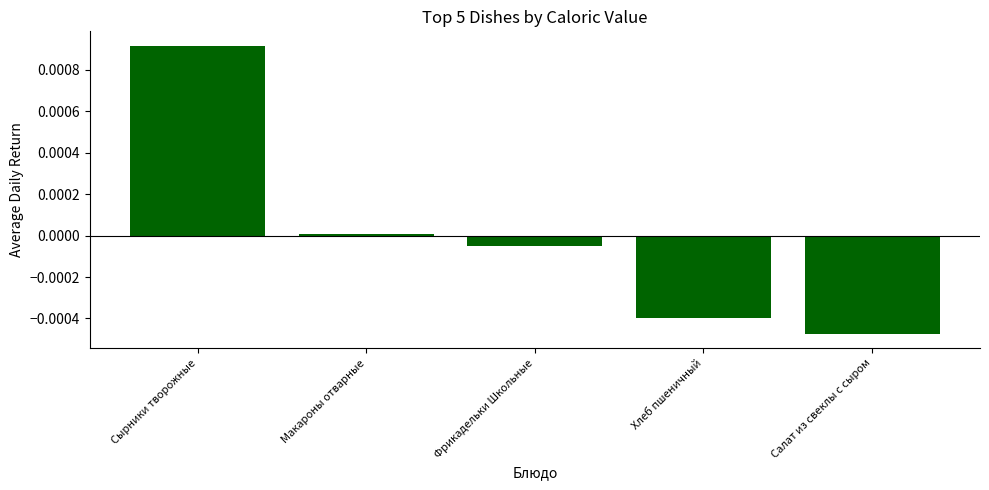

Which label corresponds to the largest value in the chart?

Сырники творожные